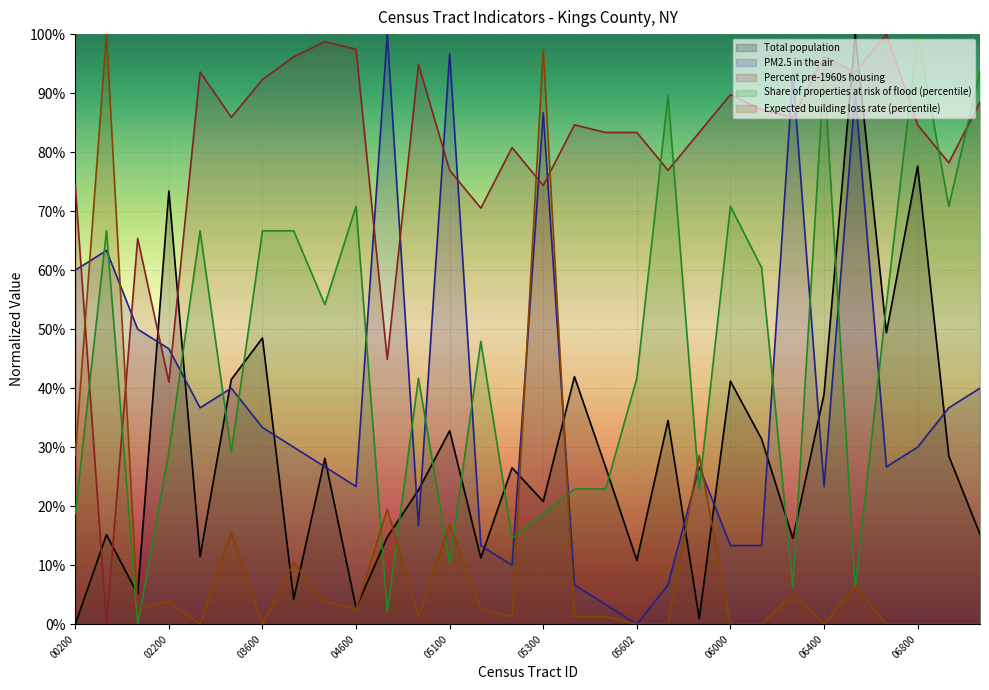

Between 36047005000 and 36047006600, which is larger?

36047006600